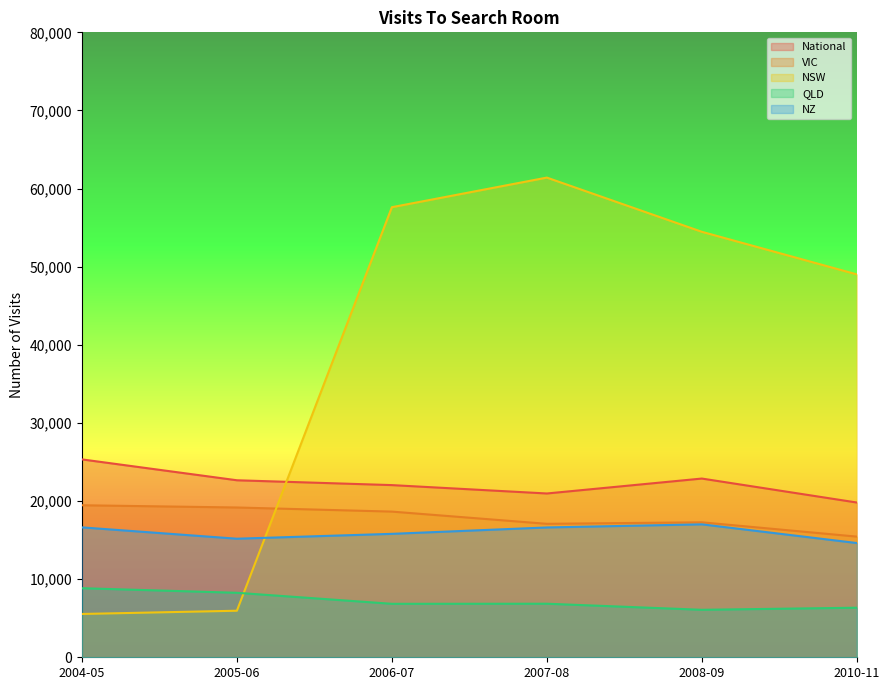

What is the label of the 1st point from the left?

2004-05